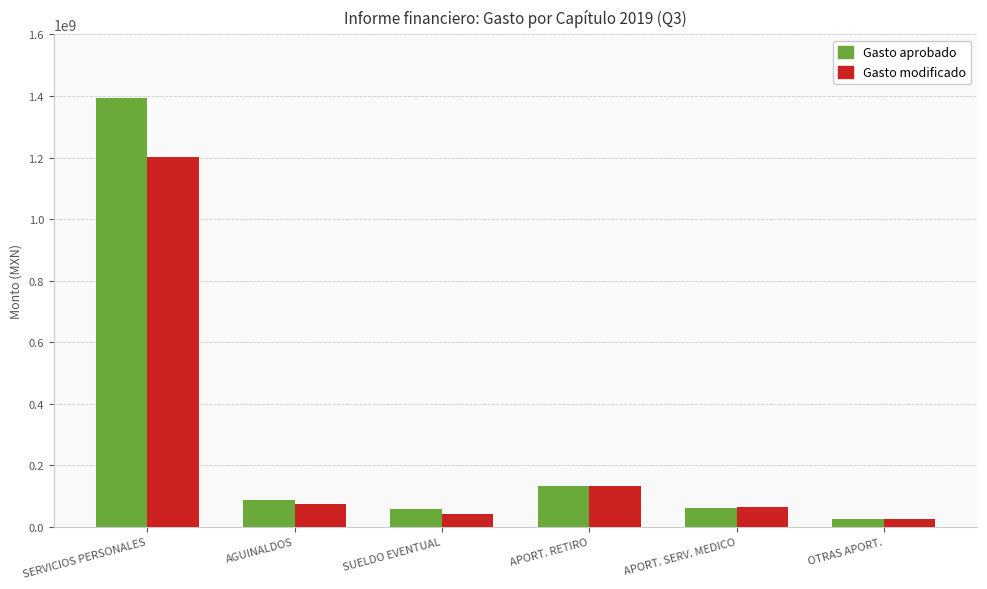

At which category is the sum across all series the highest?

SERVICIOS PERSONALES